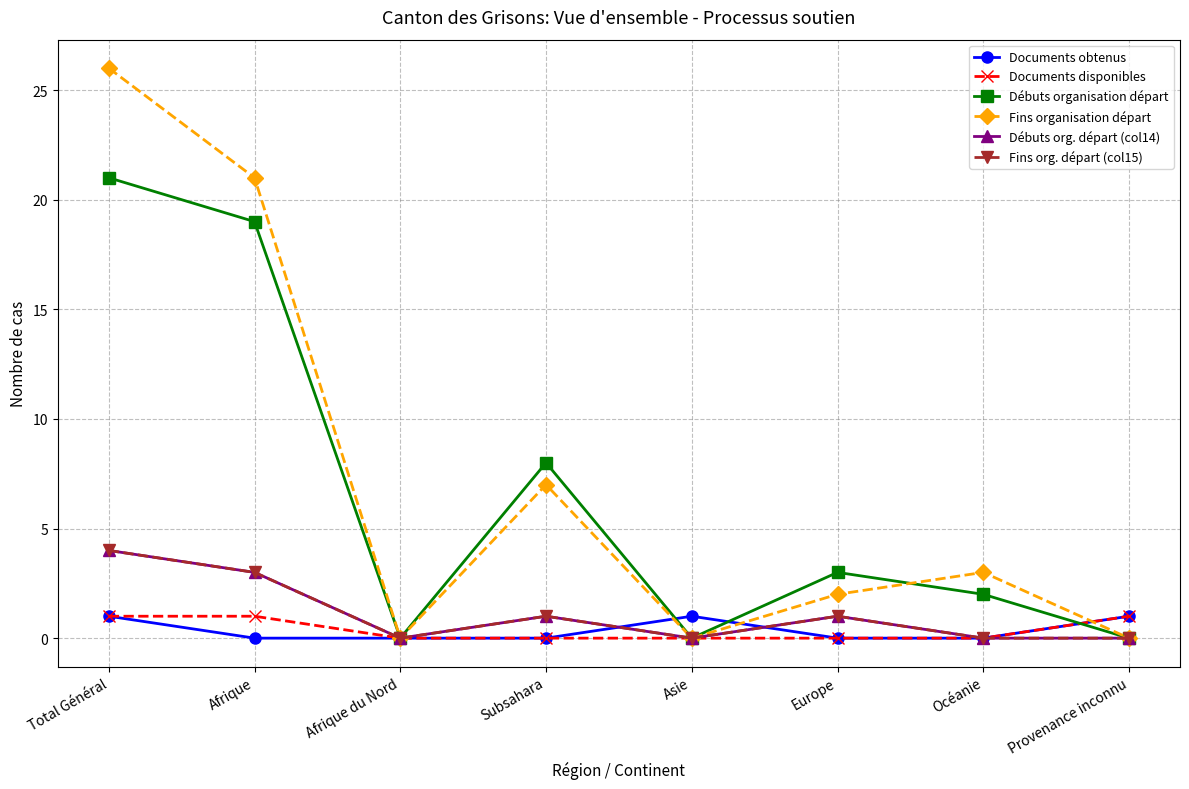

Does the chart have visible grid lines?

Yes